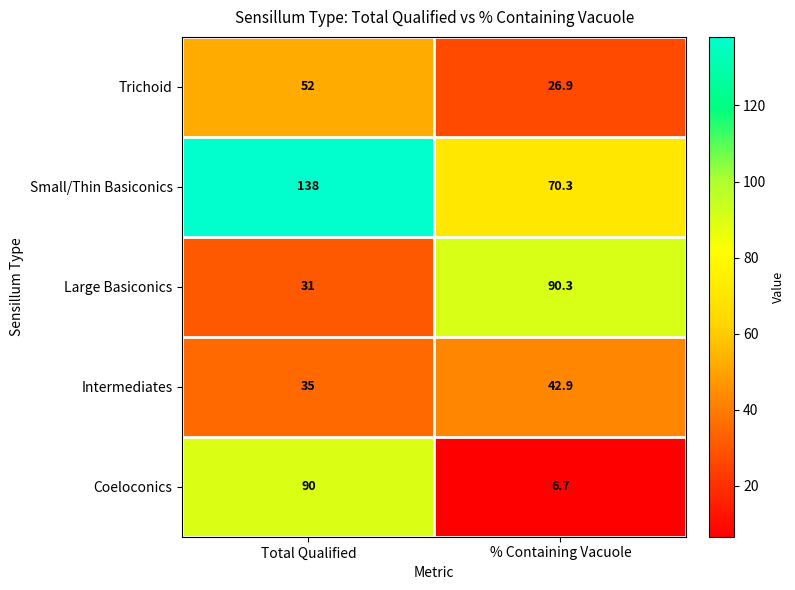

The Intermediates series shows 20.7 at % Containing Vacuole. True or false?

False